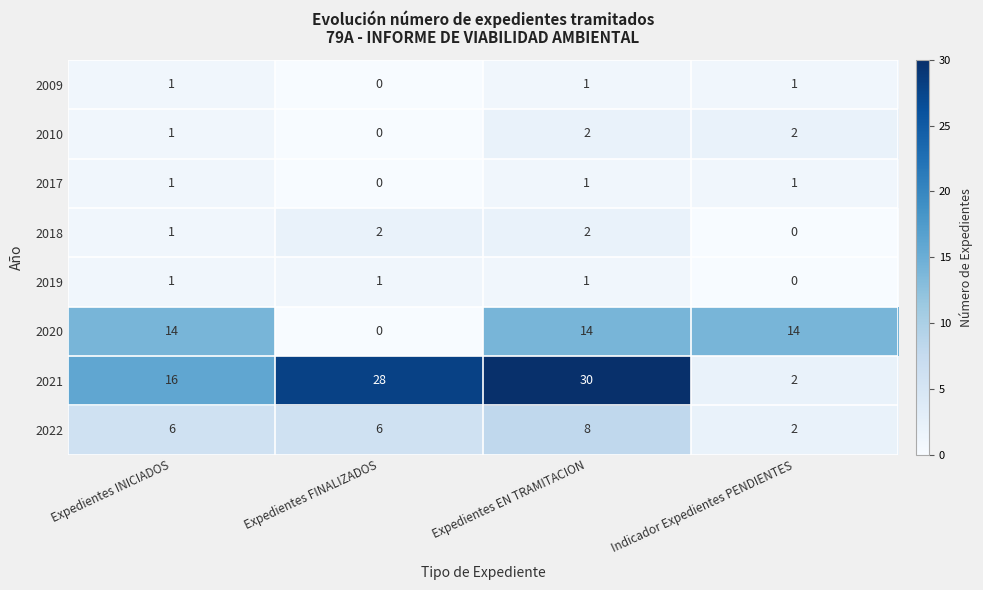

At which label is 2010 closest to 1?

Expedientes INICIADOS